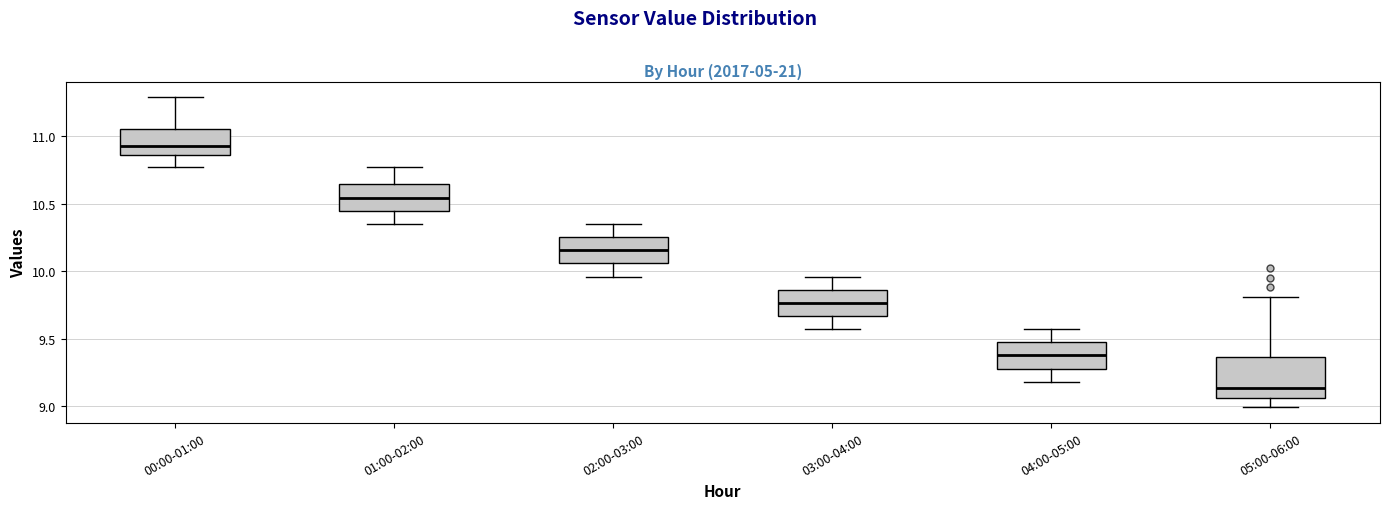

Where is the lower edge of the box for 00:00-01:00 on the y-axis? The values are not printed on the chart, so give them approximately, as read against the axis.

10.85